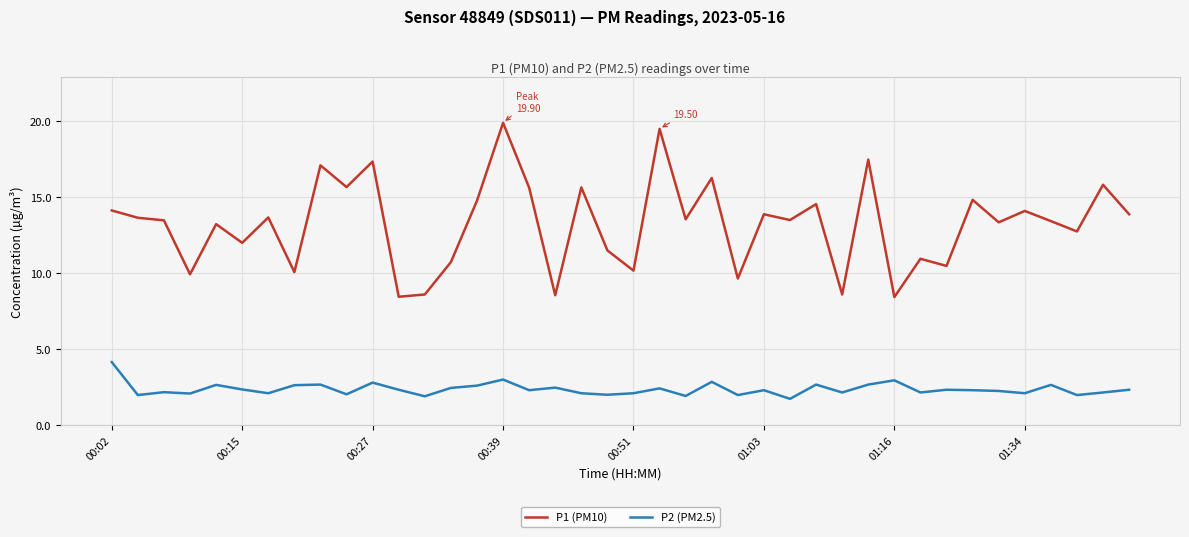

What is the maximum value for P1 (PM10)?

19.9